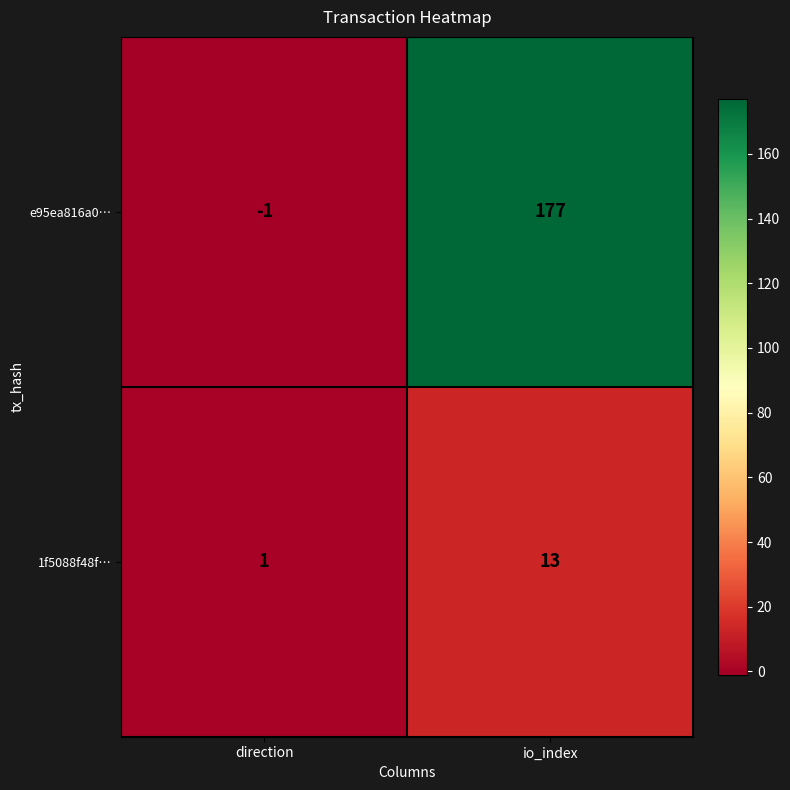

Which category has the lowest value across all series?

direction